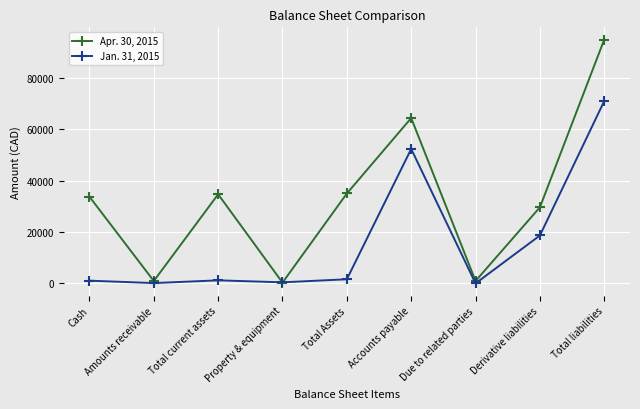

At which category does the chart reach its peak across all series?

Total liabilities